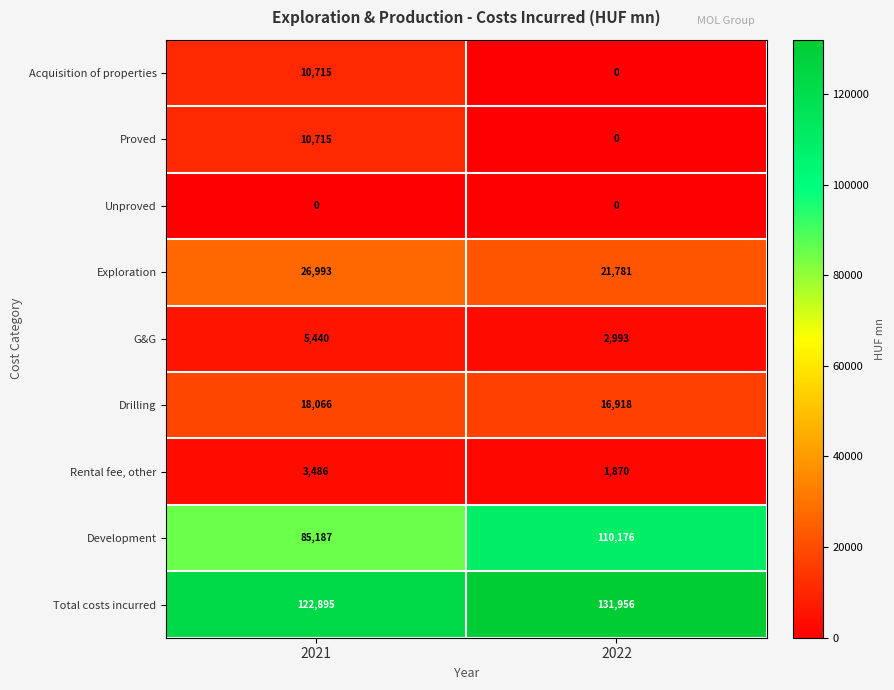

Reading left to right, list all the values displayed in this chart.

Acquisition of properties: 2021=10715	2022=0
Proved: 2021=10715	2022=0
Unproved: 2021=0	2022=0
Exploration: 2021=26993	2022=21781
G&G: 2021=5440	2022=2993
Drilling: 2021=18066	2022=16918
Rental fee, other: 2021=3486	2022=1870
Development: 2021=85187	2022=110176
Total costs incurred: 2021=122895	2022=131956